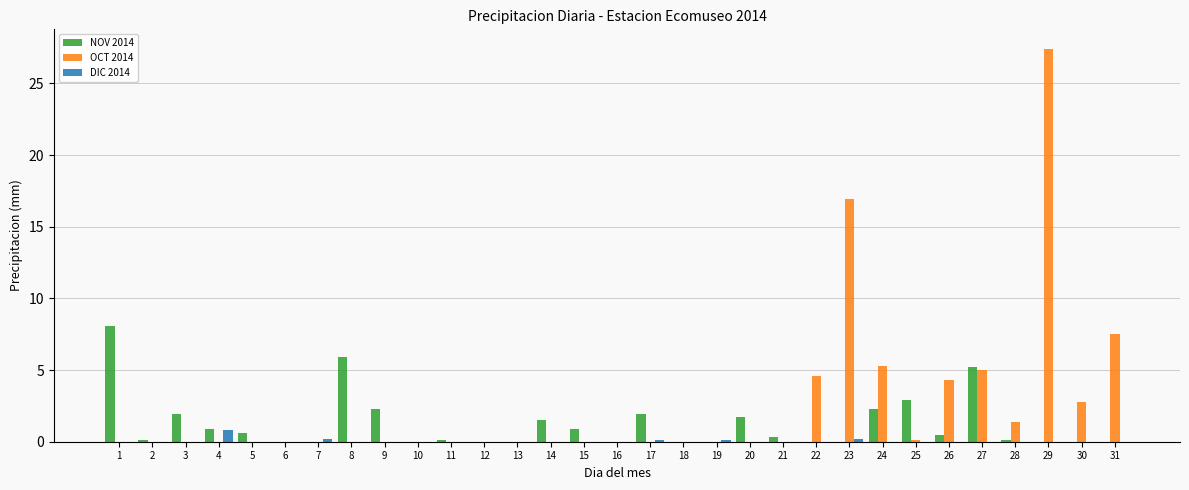

The value of OCT 2014 at 30 is 2.8. True or false?

True